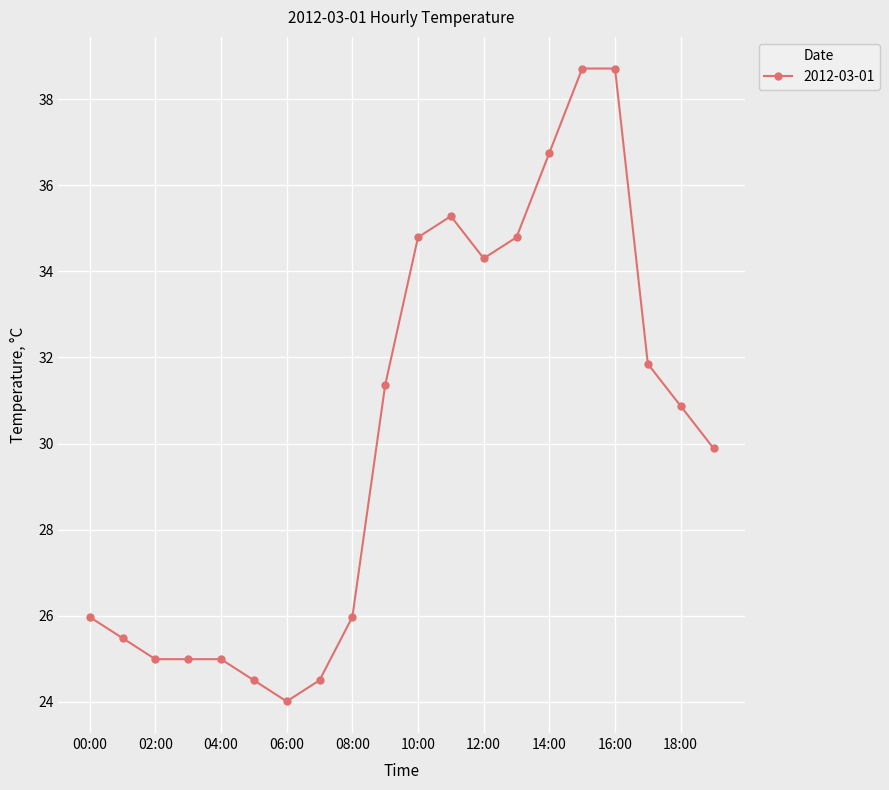

What is the minimum value shown in the chart?

24.0